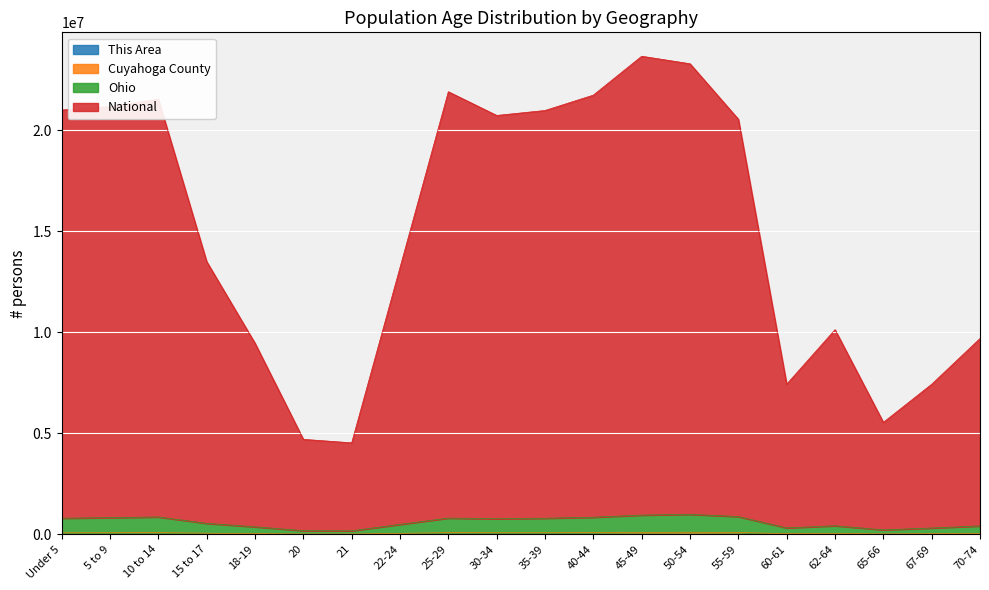

At which label does Cuyahoga County first exceed 74916?

5 to 9